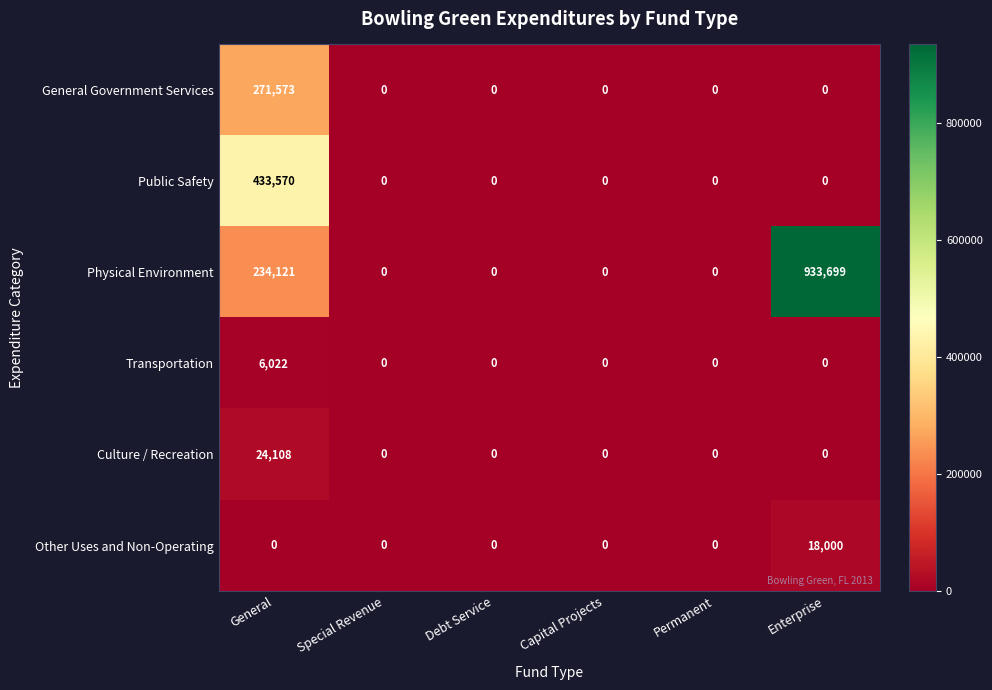

The Public Safety series shows 0 at Capital Projects. True or false?

True